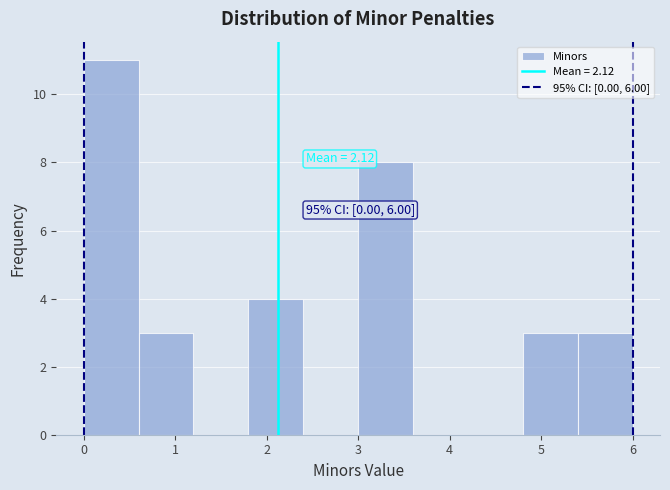

Which range on the x-axis has the tallest bar?

0.0 to 0.6